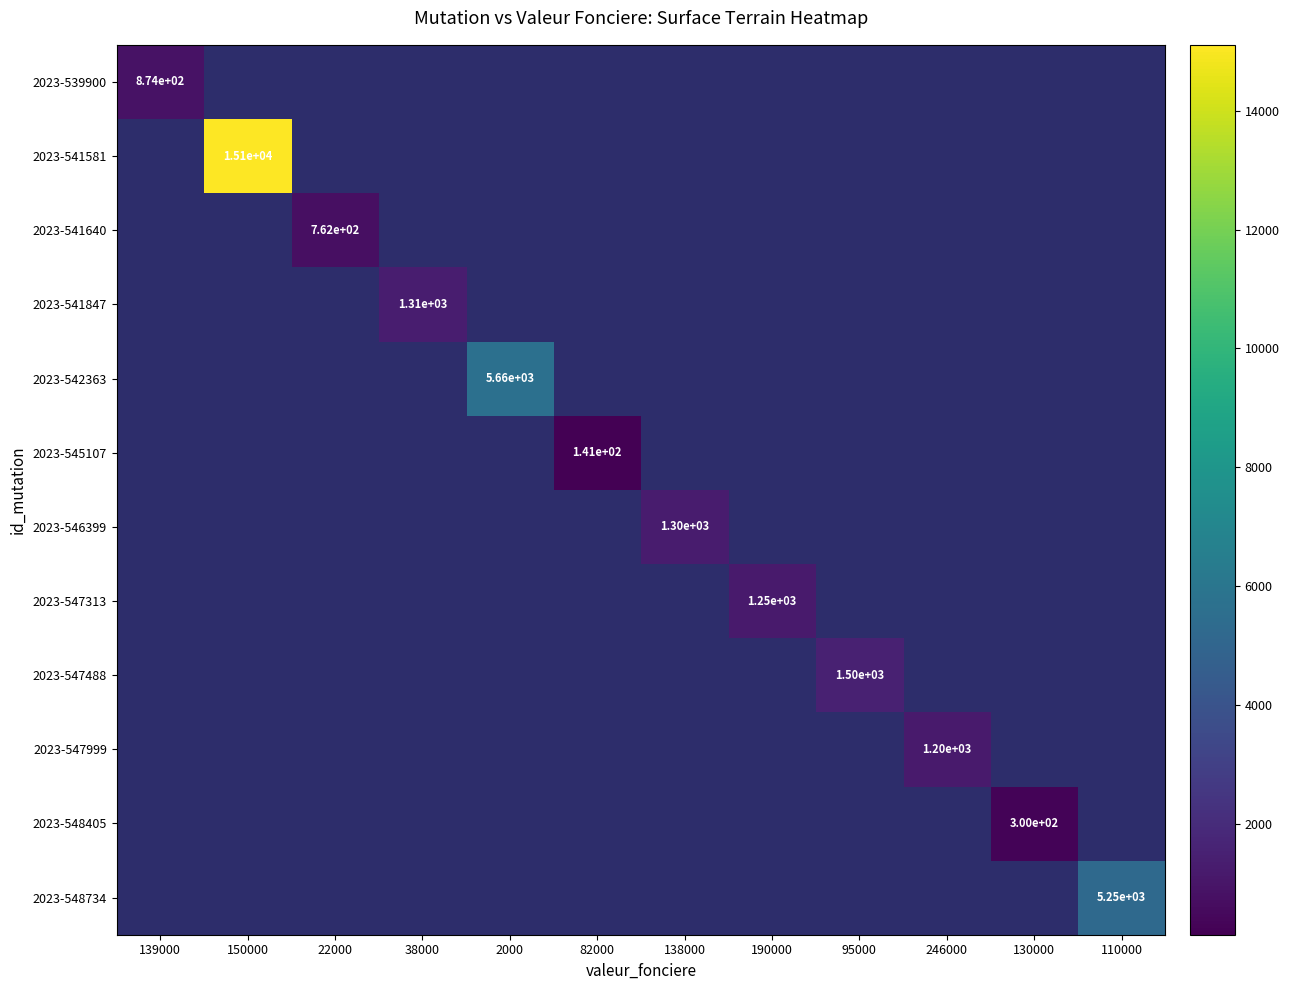

How many data points does each series have?

12